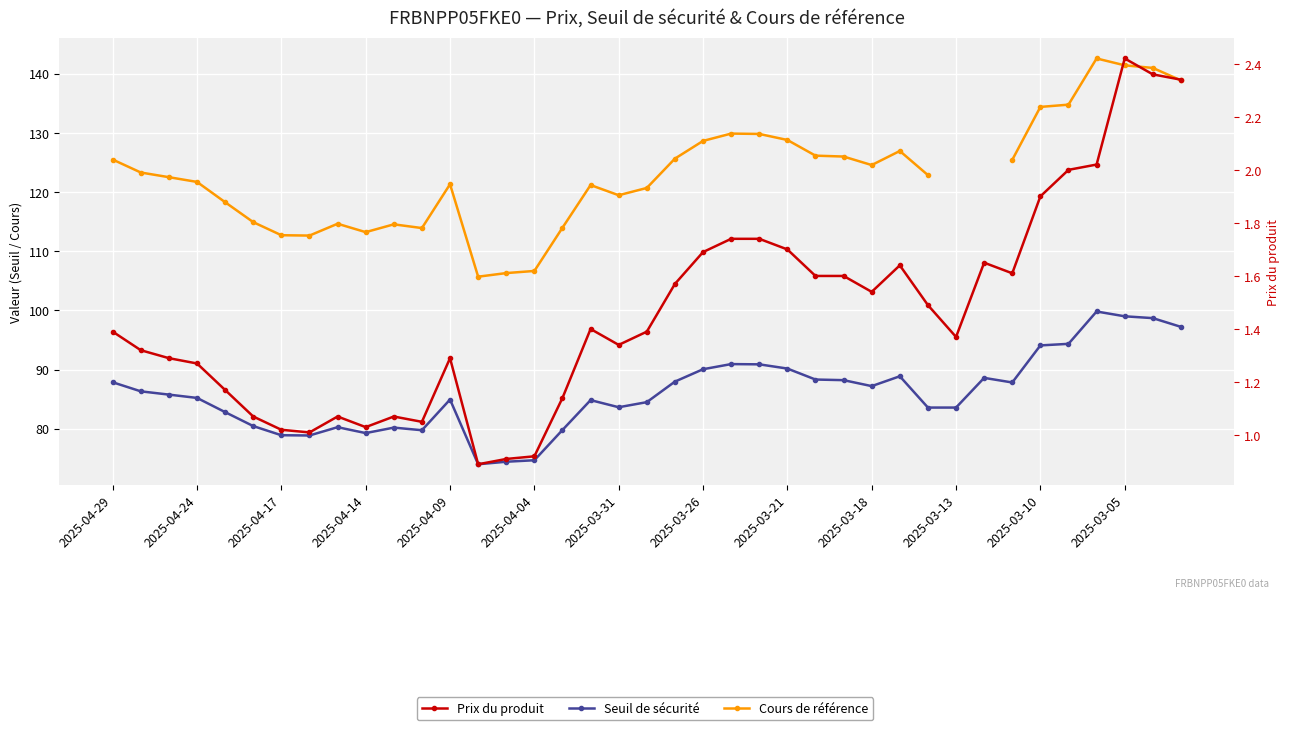

What are all the series names shown in the legend?

Seuil de sécurité, Cours de référence, Prix du produit